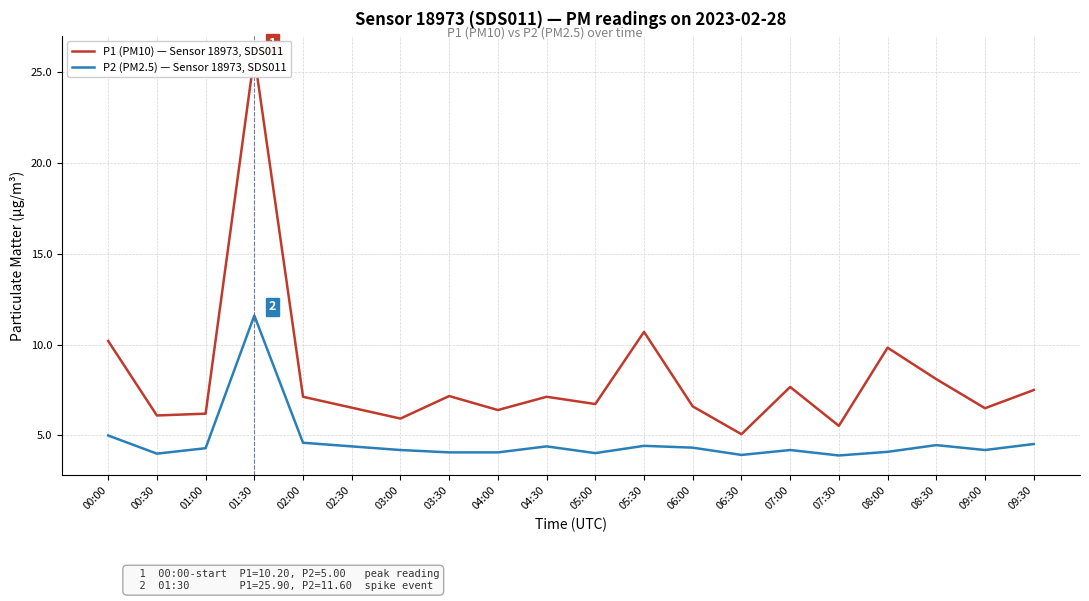

At which label is P1 (PM10) — Sensor 18973, SDS011 closest to 15?

05:30